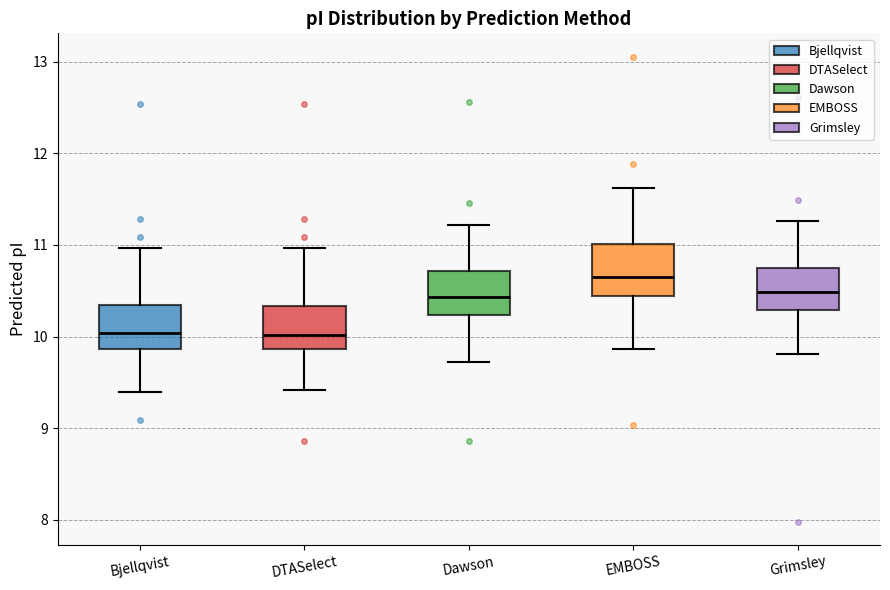

Where does the lower whisker of the box for Bjellqvist end on the y-axis? The values are not printed on the chart, so give them approximately, as read against the axis.

9.4